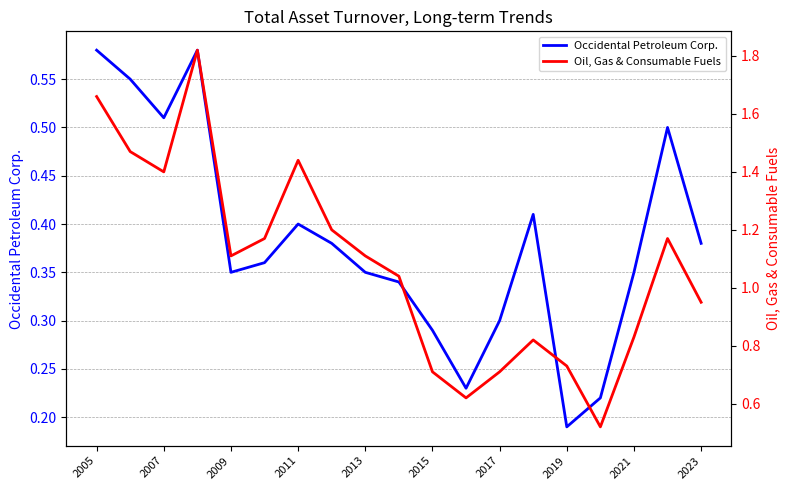

What are all the series names shown in the legend?

Occidental Petroleum Corp., Oil, Gas & Consumable Fuels